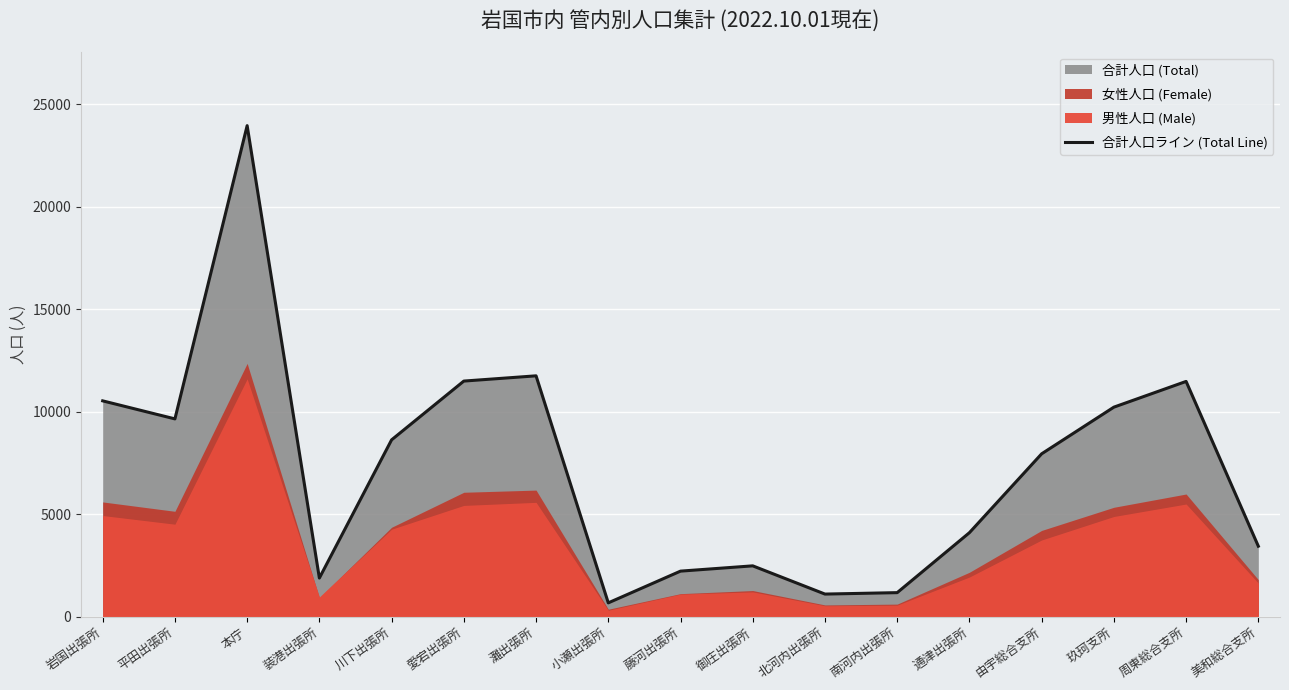

At which category does the data reach its first local valley?

平田出張所